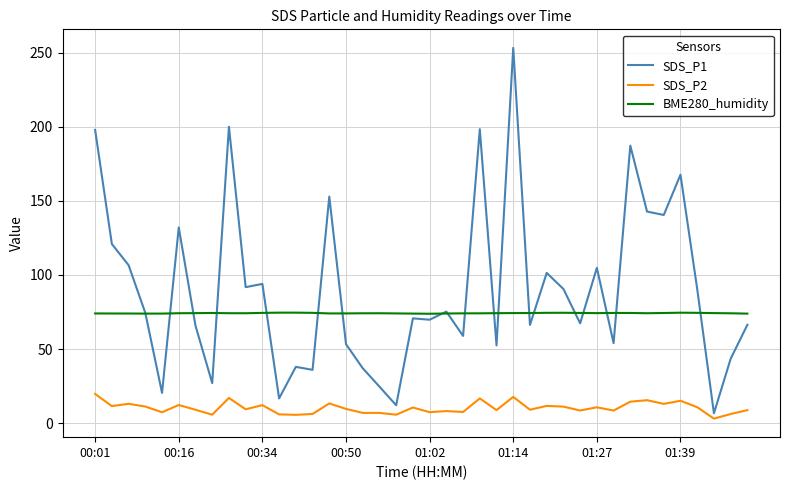

True or false: BME280_humidity and SDS_P2 intersect in this chart.

False